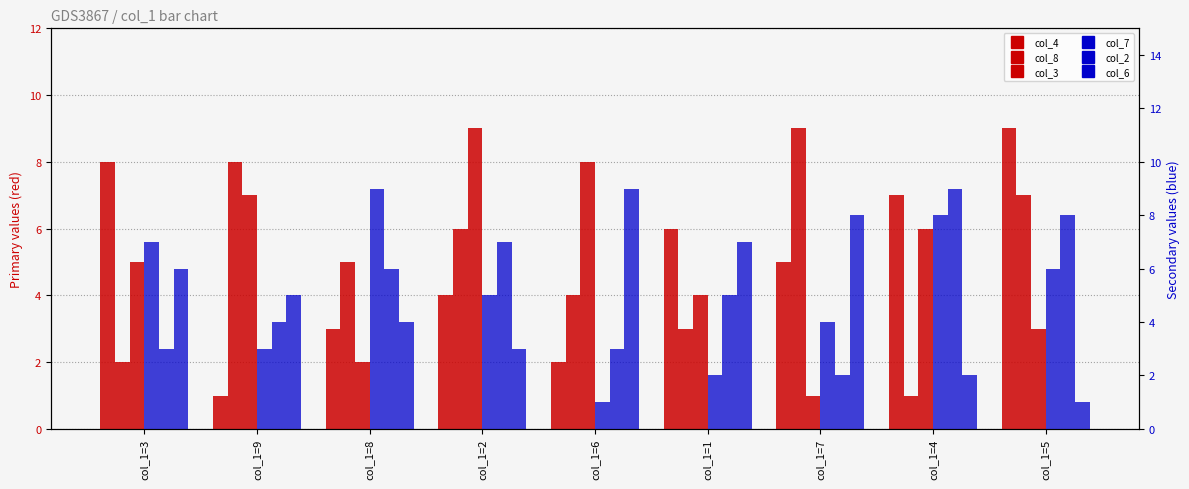

What is the value of the col_7 bar at the 8th from the left?

8